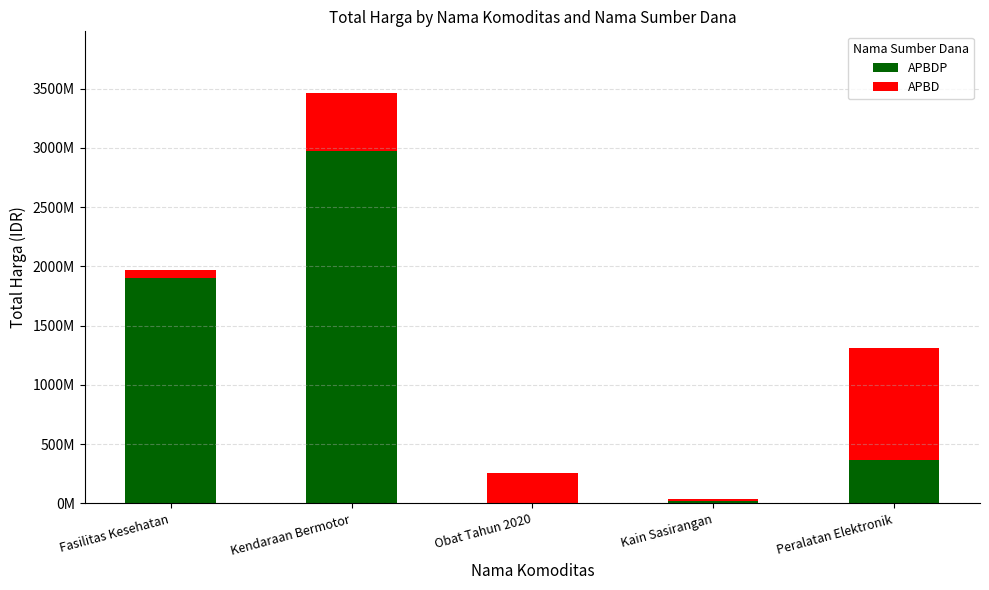

Rank the series at Peralatan Elektronik from highest to lowest value.

APBD, APBDP